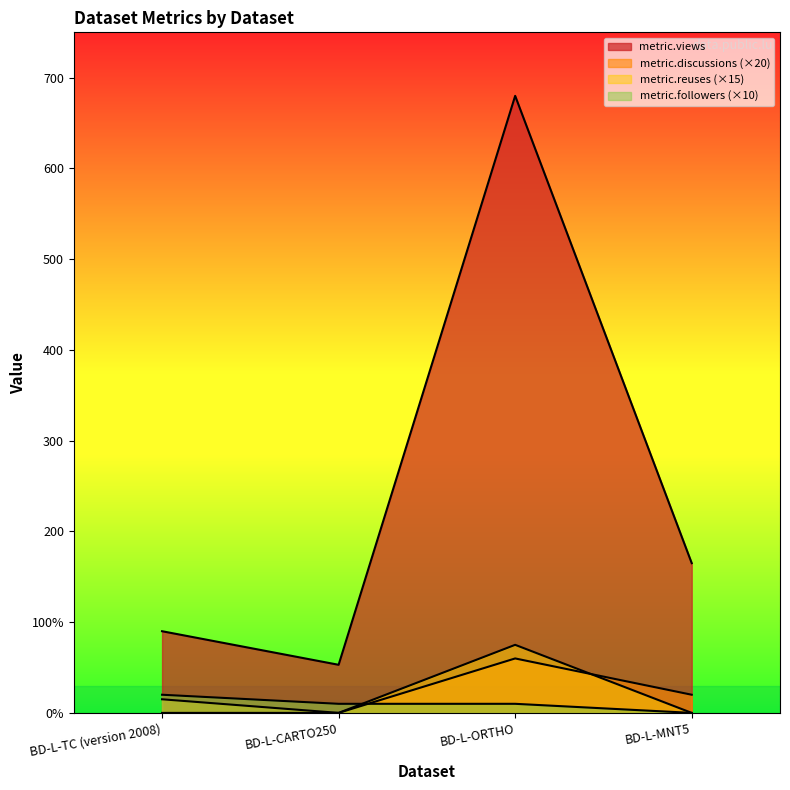

How many distinct data groups are displayed?

4